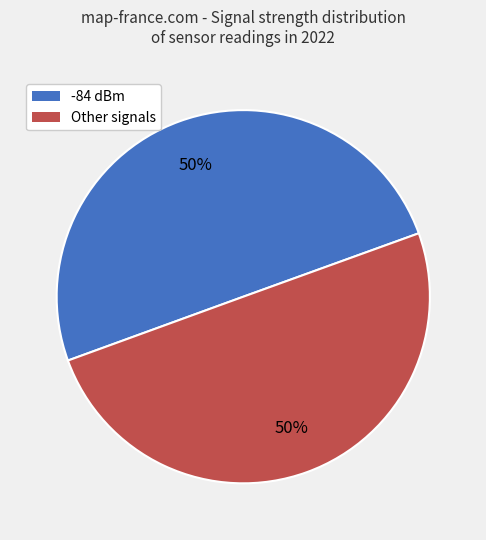

To the nearest percent, what is the average slice percentage?

50%